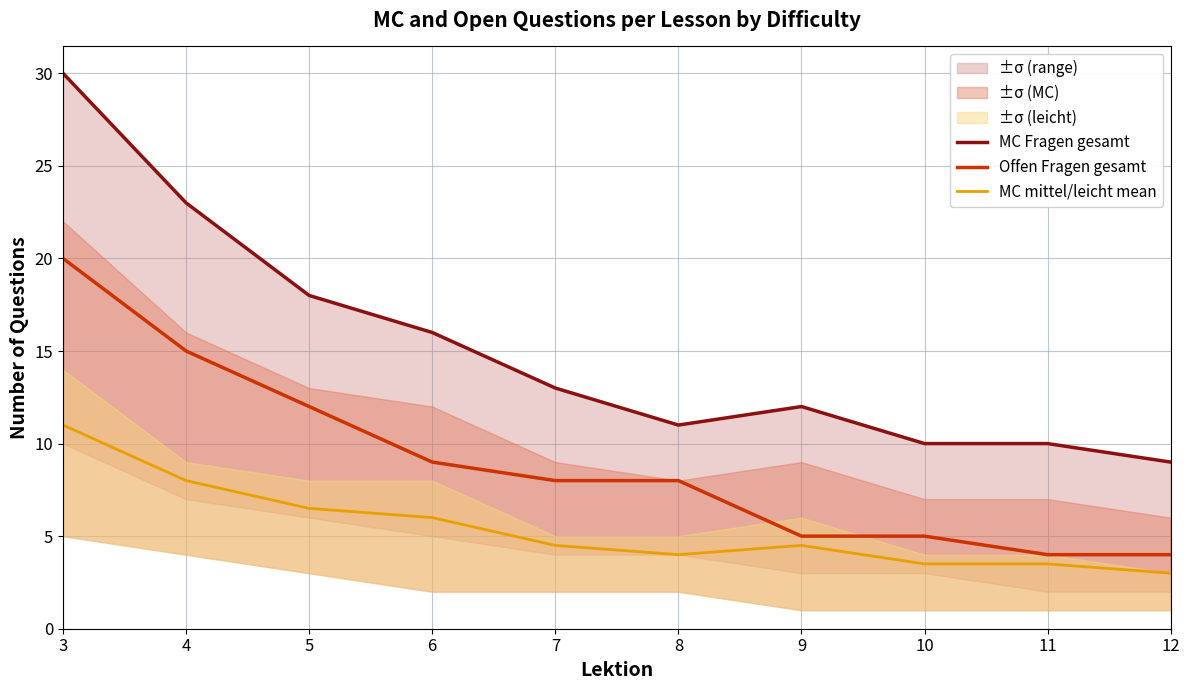

The MC Fragen gesamt series shows 10.0 at 10. True or false?

True